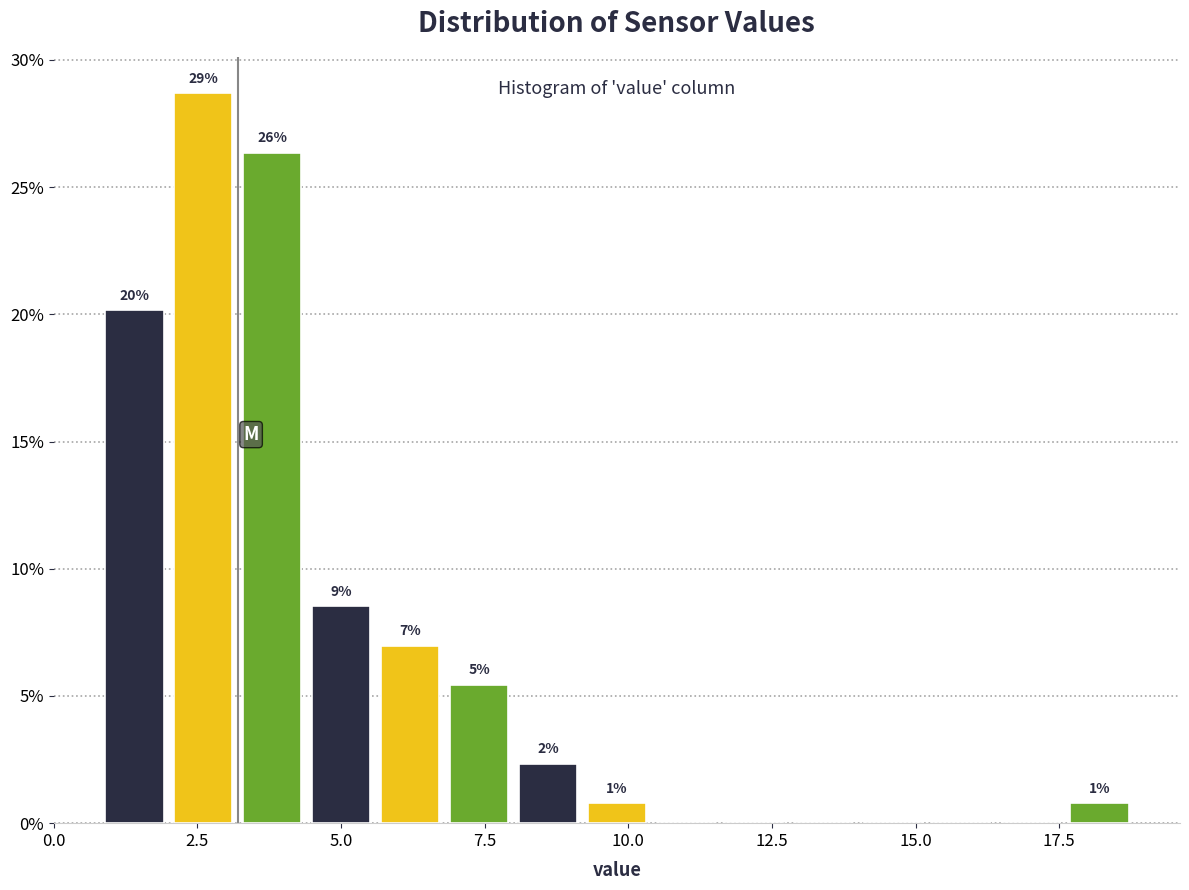

Read against the x-axis, roughly where is the centre of the tallest bar?

2.5